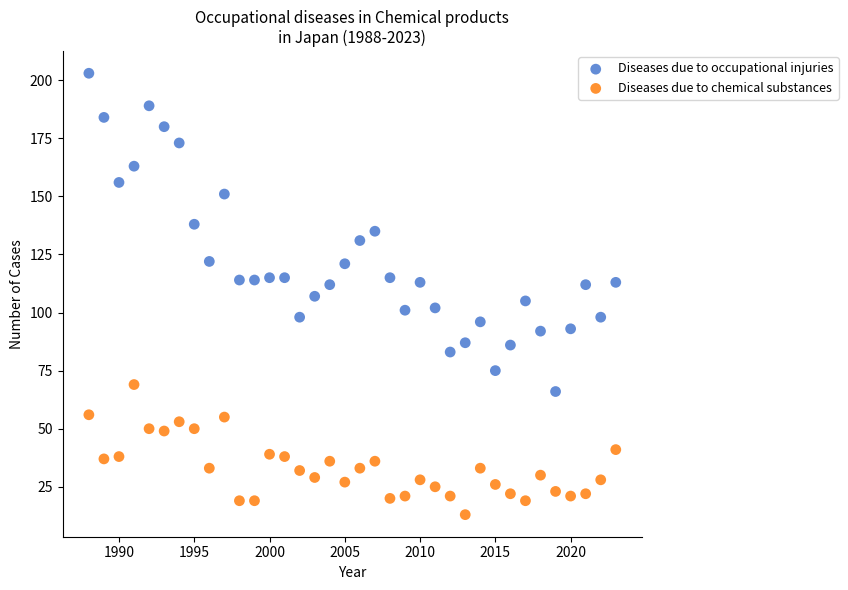

Across all data points, what is the range of Y values (max minus min)?

190